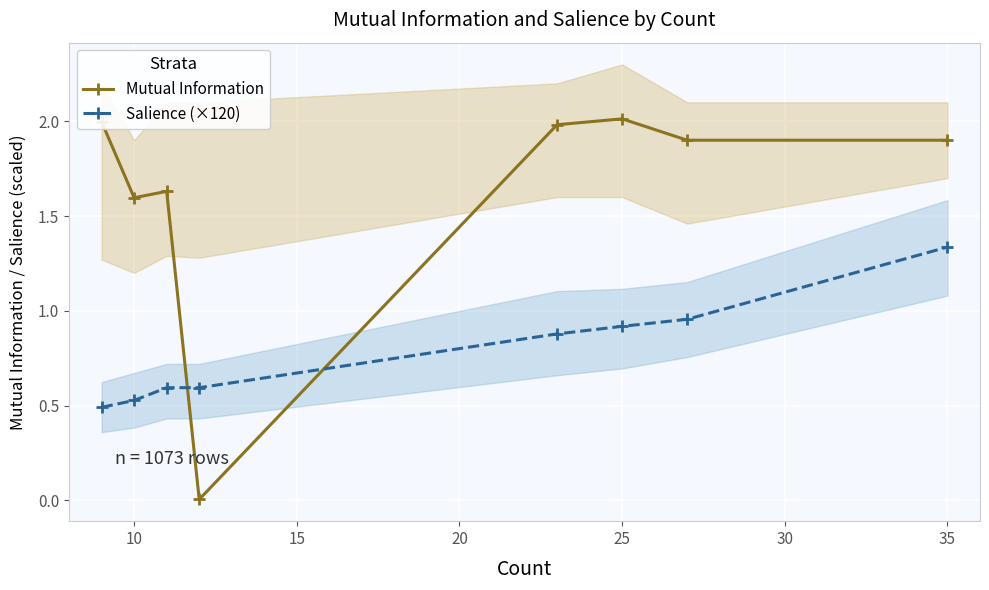

True or false: Salience (×120) and Mutual Information intersect in this chart.

True